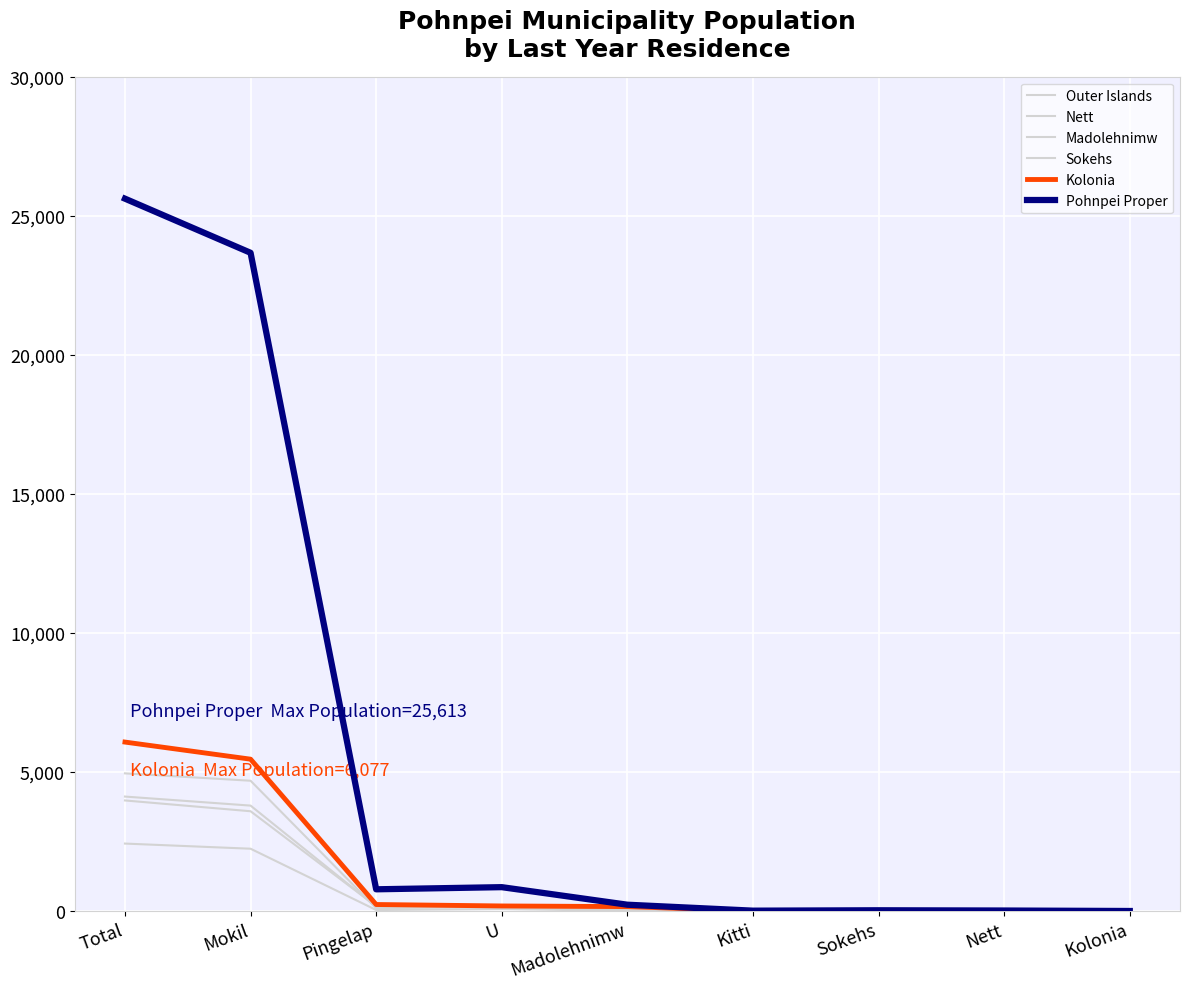

Where is the first local maximum for Sokehs?

U